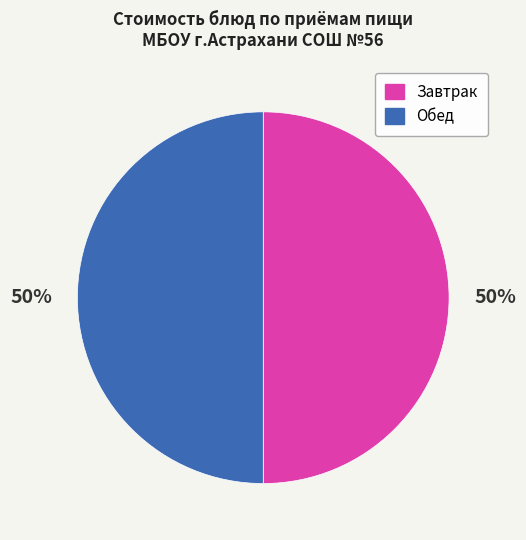

What percentage is the Обед slice, to the nearest percent?

50%